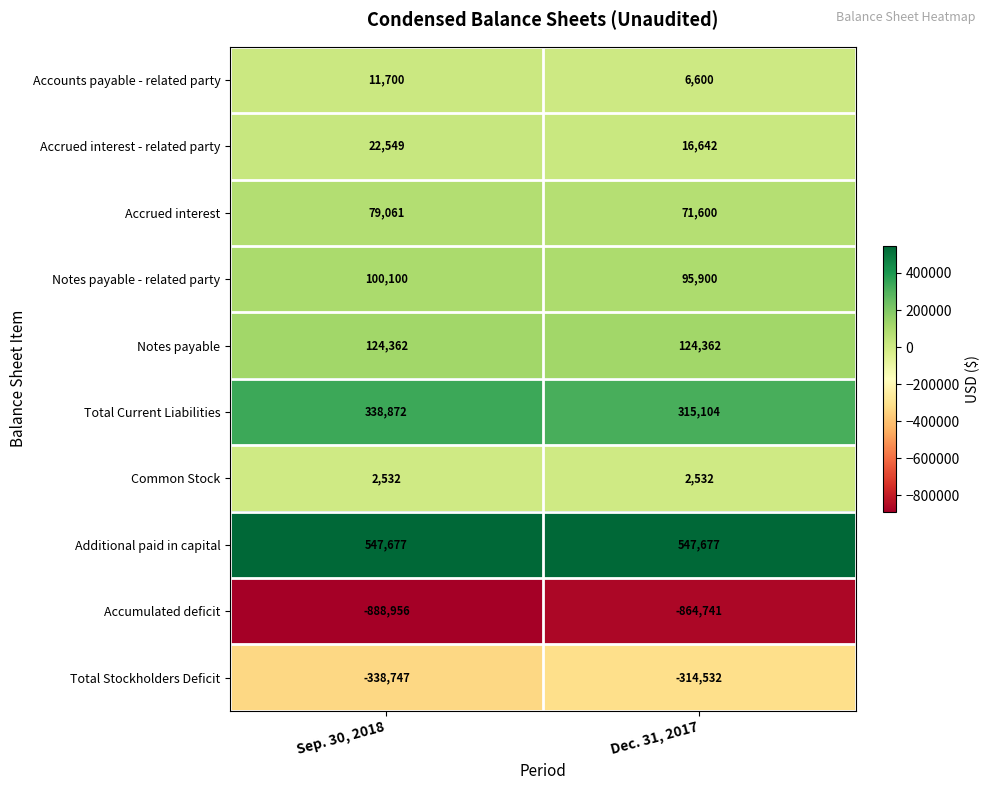

Which label corresponds to the smallest value in the chart?

Sep. 30, 2018